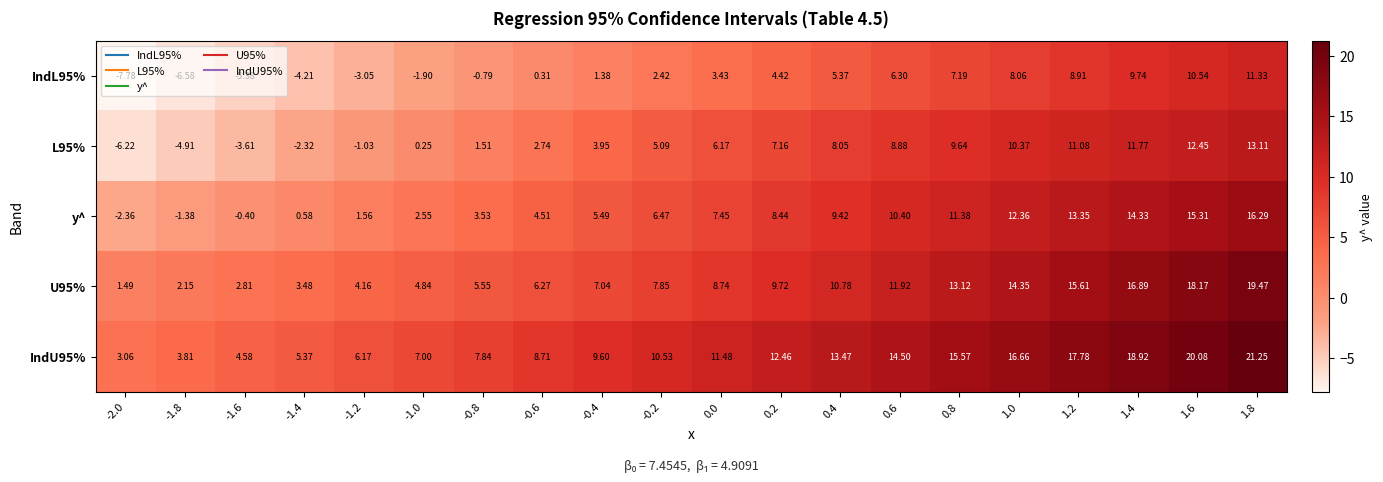

Is the value of IndL95% at -1.6 greater than the value of IndU95% at 0.2?

No